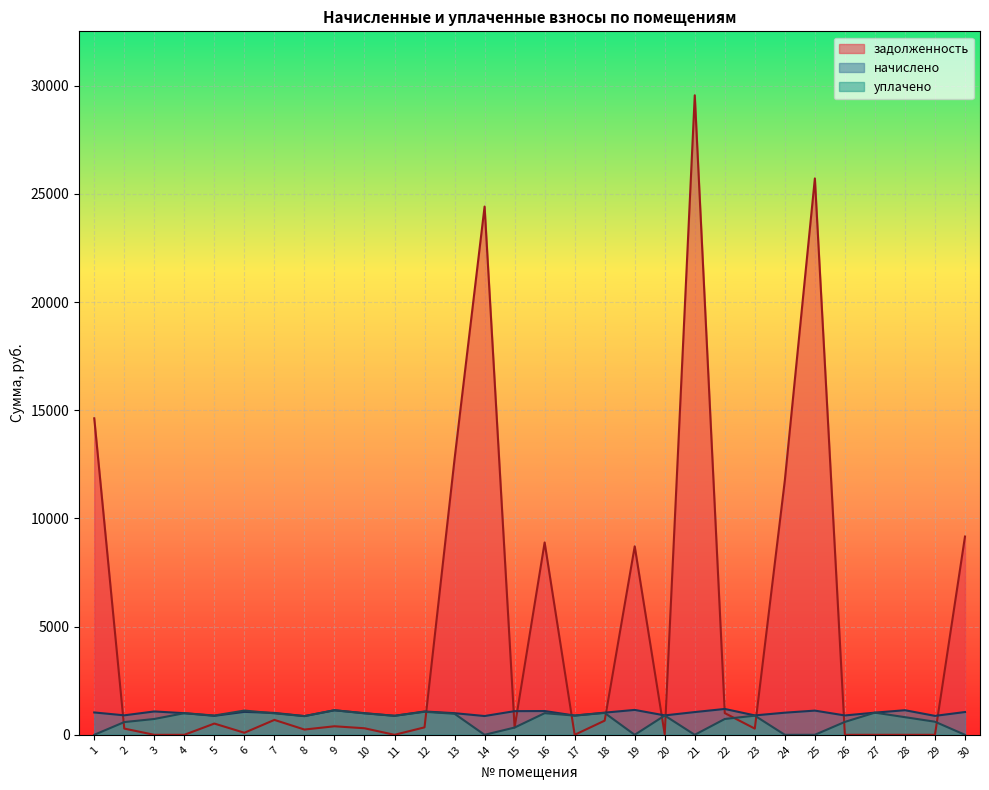

Reading left to right, extract all data points from this chart.

задолженность: 14629.8	288.0	0.0	0.1	520.2	94.9	689.3	243.5	394.6	302.8	0.0	344.8	12744.2	24416.9	335.7	8889.7	0.0	655.5	8710.6	18.7	29559.8	1003.0	286.8	11760.8	25717.0	0.0	0.0	0.0	0.0	9163.6
начислено: 1033.6	900.4	1079.8	999.9	877.4	1060.3	1012.3	864.9	1134.9	999.9	879.1	1078.0	999.9	868.5	1094.0	1099.3	889.8	1024.7	1150.9	896.9	1051.4	1195.3	896.9	1023.0	1118.9	895.1	1024.7	1136.6	875.6	1053.2
уплачено: 0.0	588.1	731.7	999.9	891.5	1121.3	991.6	864.9	1135.1	991.6	879.1	1063.5	972.9	0.0	335.7	1000.0	889.8	1010.9	0.0	891.5	0.0	732.0	884.8	0.0	0.0	596.7	1024.7	815.4	605.2	0.0